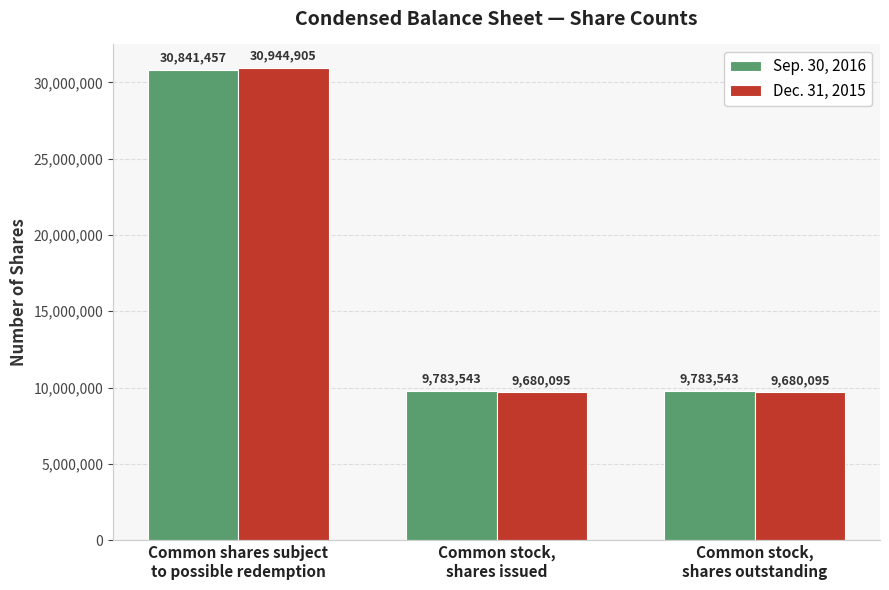

The Sep. 30, 2016 series shows 9783543 at Common stock,
shares issued. True or false?

True